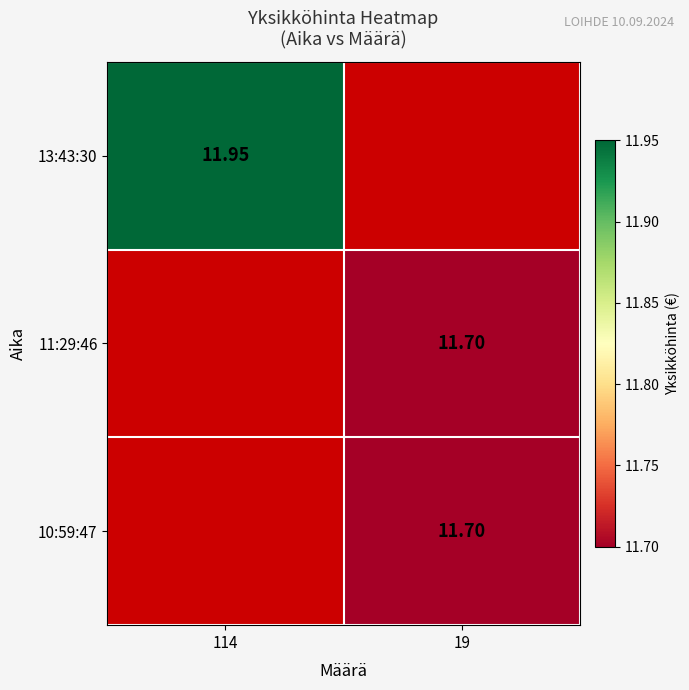

Is it true that 10:59:47 equals 3.0 at 19?

False